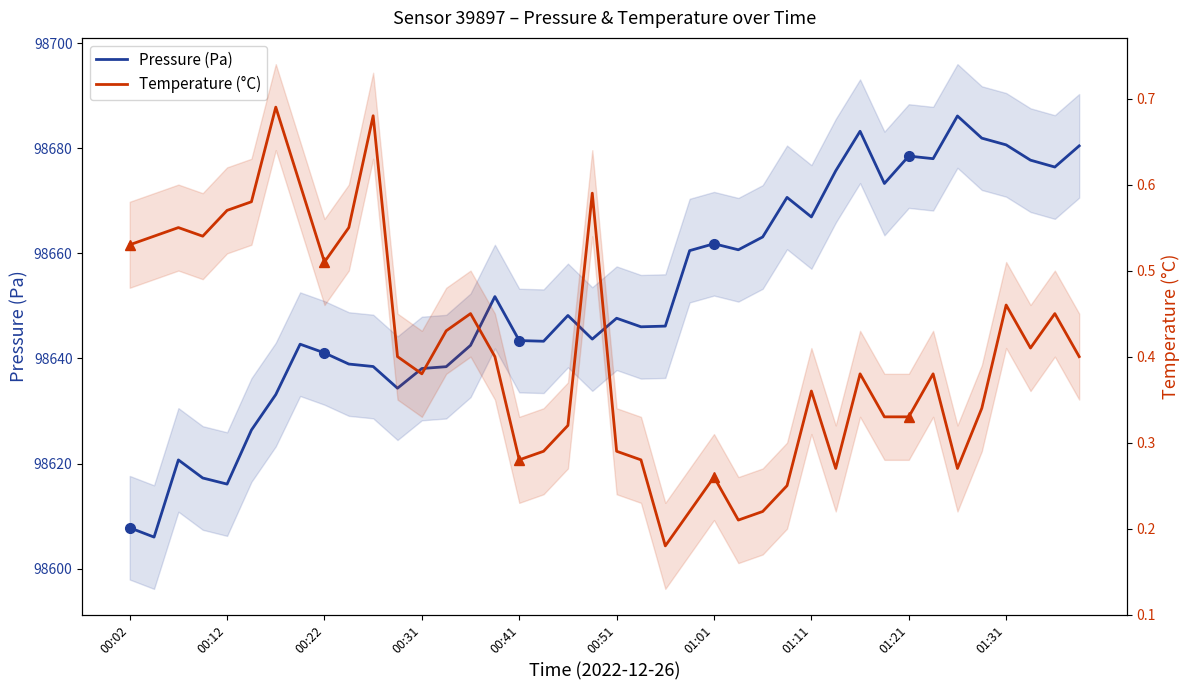

True or false: temperature and pressure cross at least once.

False